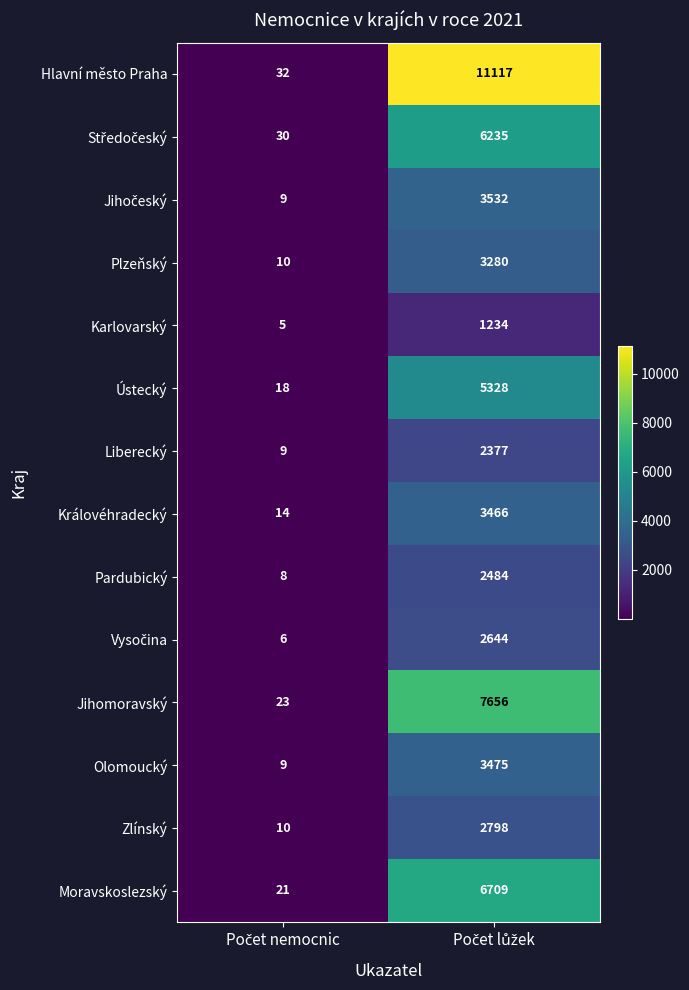

Which series has the largest range (max minus min)?

Hlavní město Praha